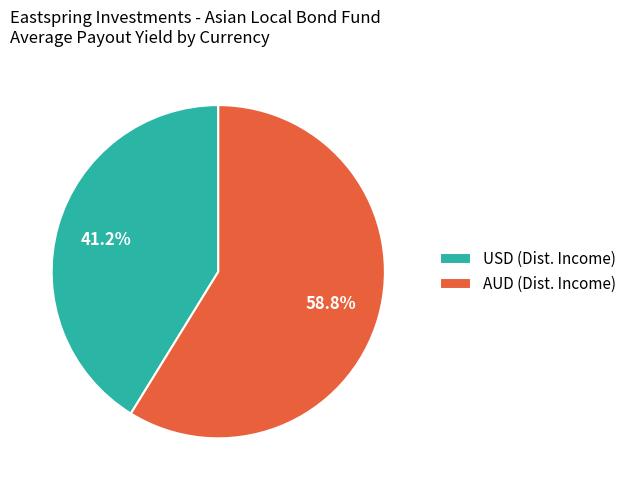

The AUD slice represents 59% of the pie. True or false?

True